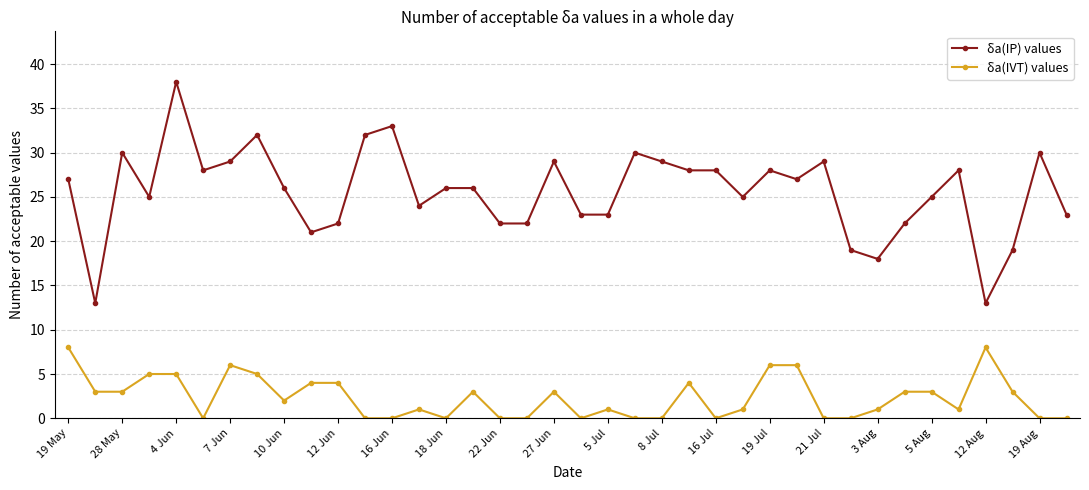

What is the maximum value shown in the chart?

38